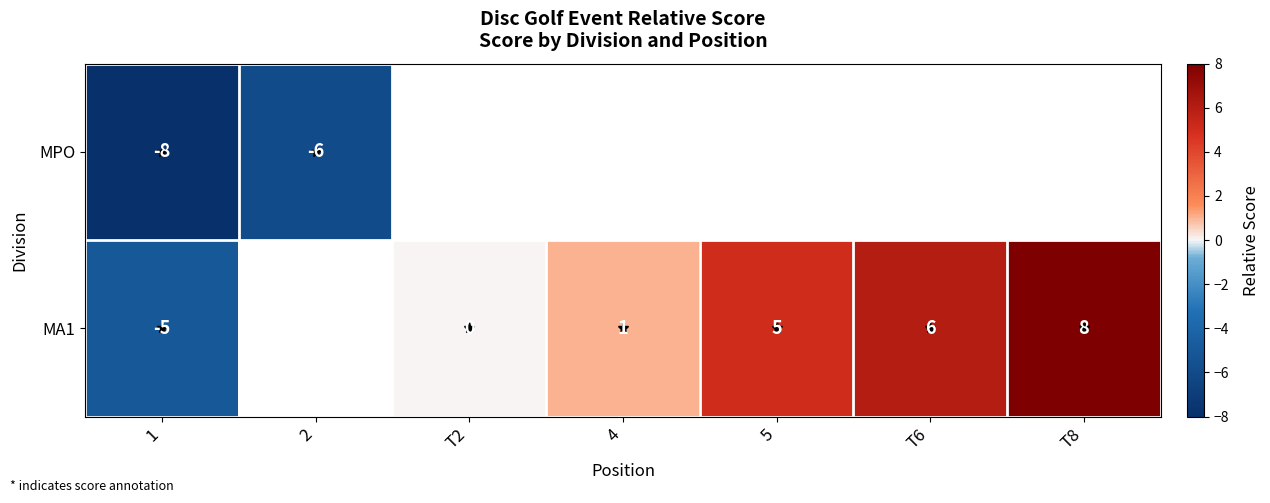

What is the difference between the MA1 values at 4 and T6?

5